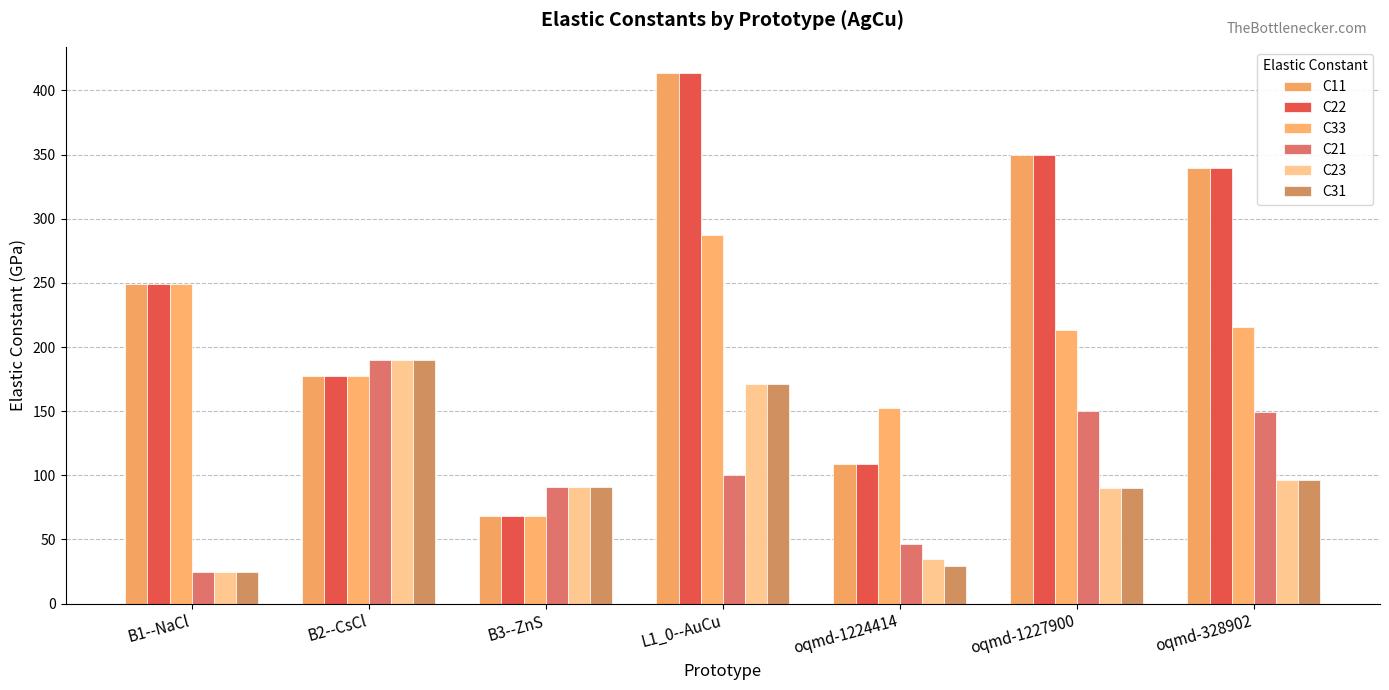

What position from the left is B1--NaCl?

1